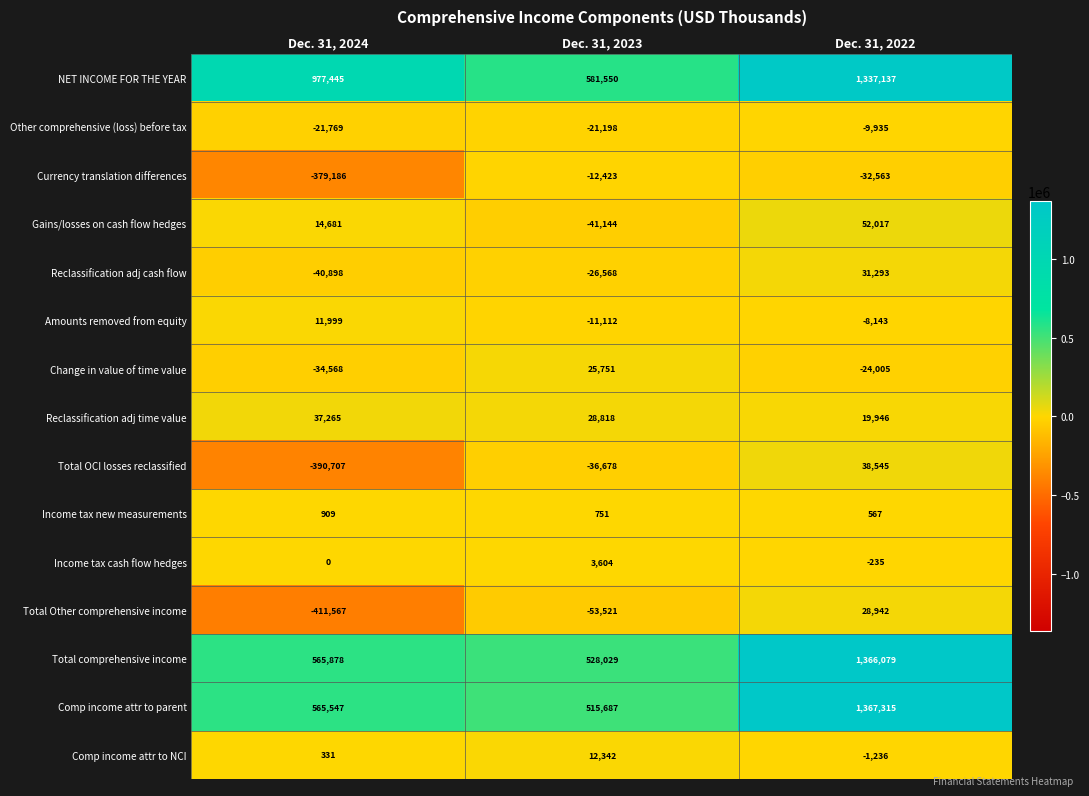

What is the difference between the highest and lowest values at Dec. 31, 2022?

1399878